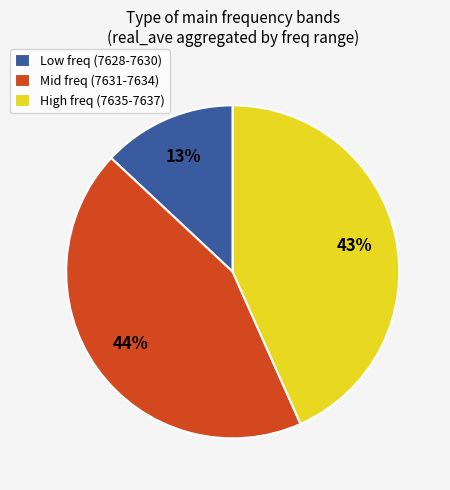

How many segments does this pie chart have?

3